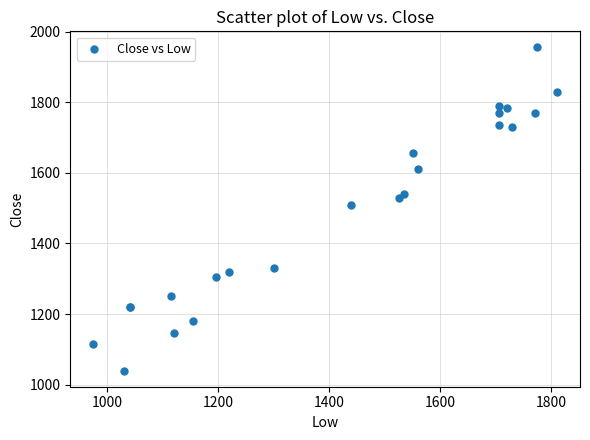

What Y value in the scatter plot is closest to 1497?

1510